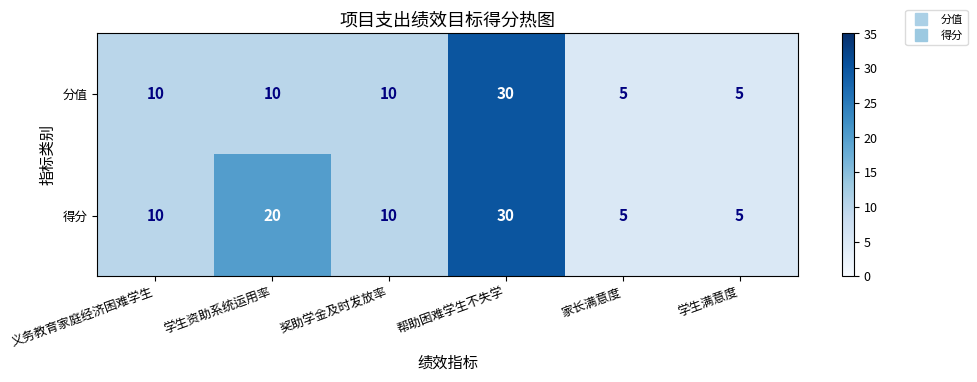

What is the approximate value of 得分 at 学生资助系统运用率?

20